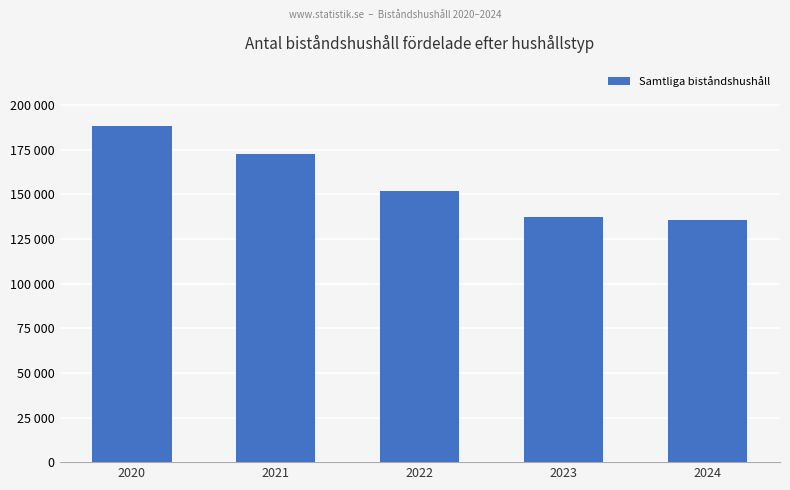

Are the bars horizontal?

No